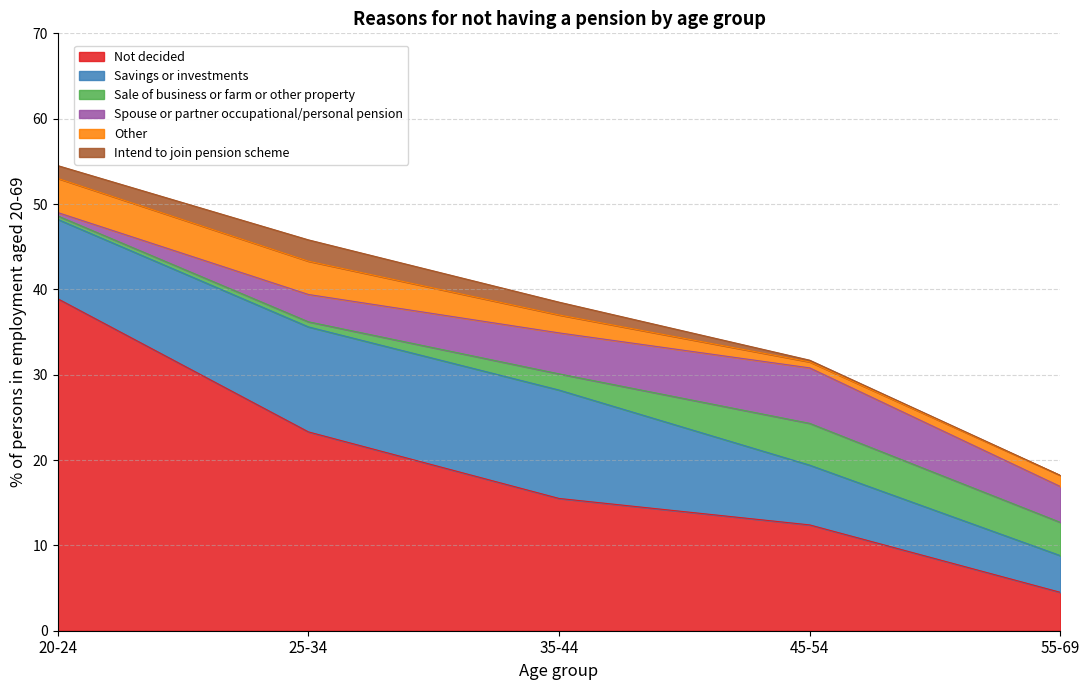

True or false: Not decided and Spouse or partner occupational/personal pension intersect in this chart.

False